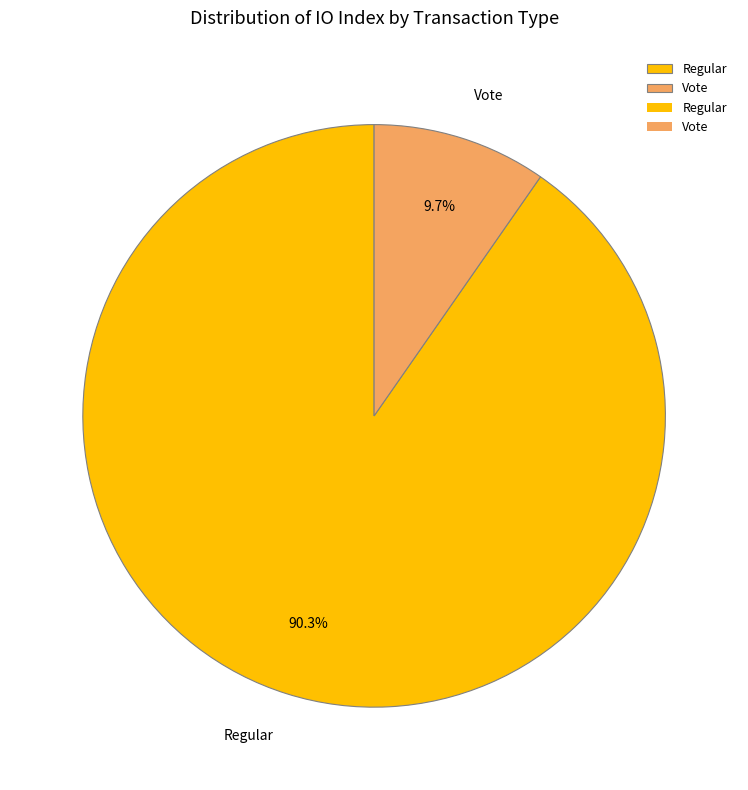

Which has a higher value, Vote or Regular?

Regular